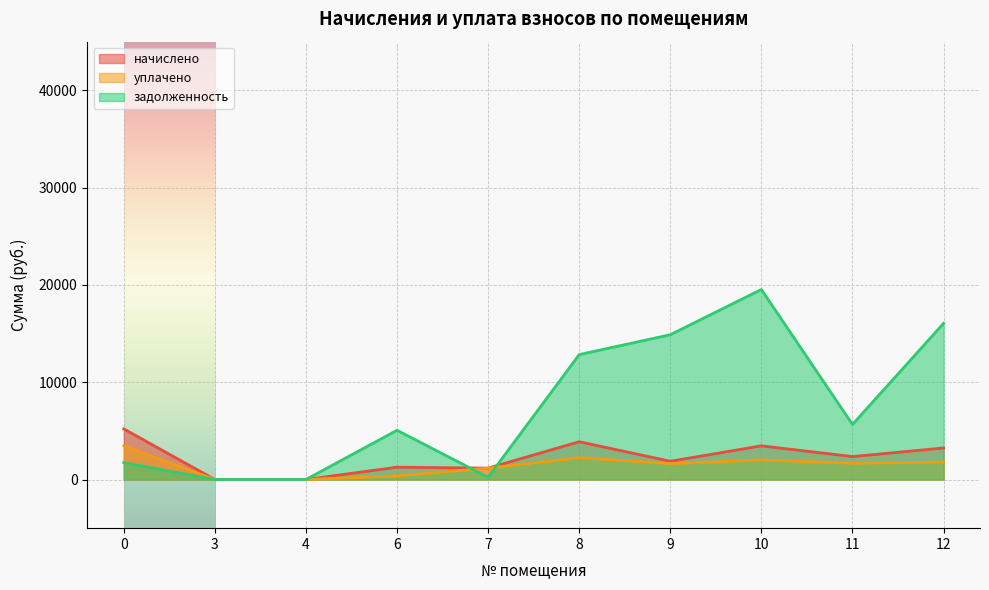

How many positive values does the уплачено series have?

8